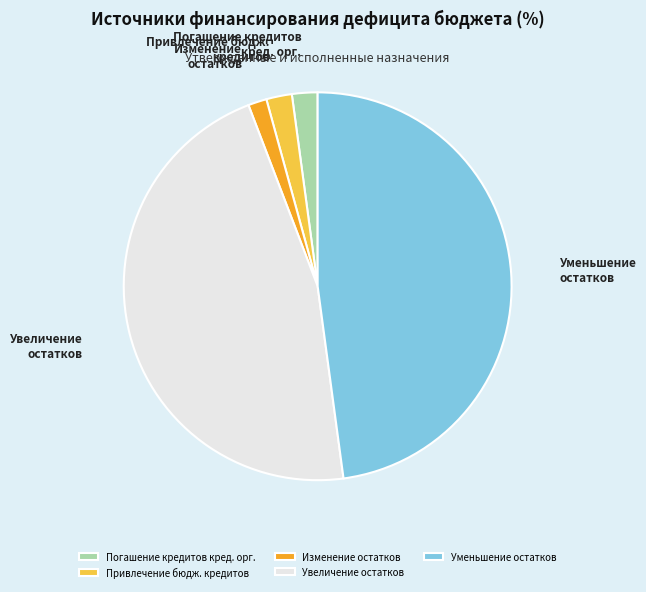

Count the number of slices in the pie.

5